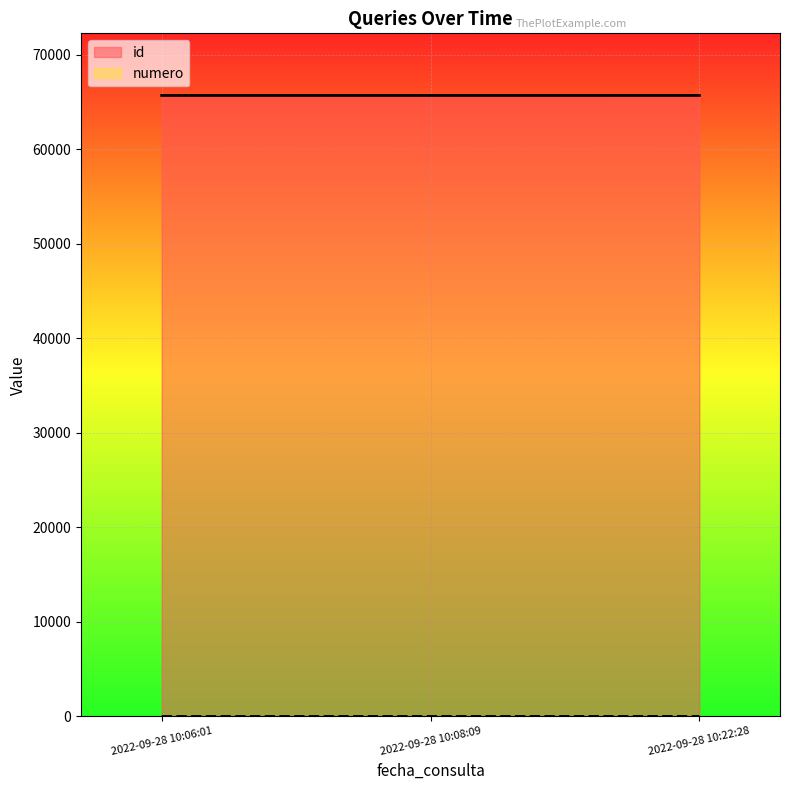

At which label does numero reach its peak?

2022-09-28 10:22:28